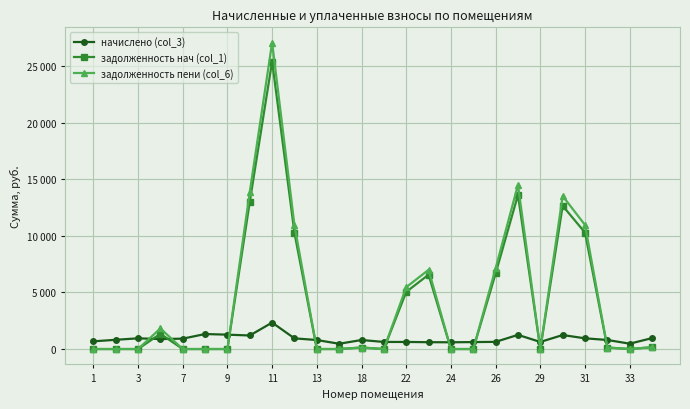

What are all the series names shown in the legend?

начислено (col_3), задолженность нач (col_1), задолженность пени (col_6)